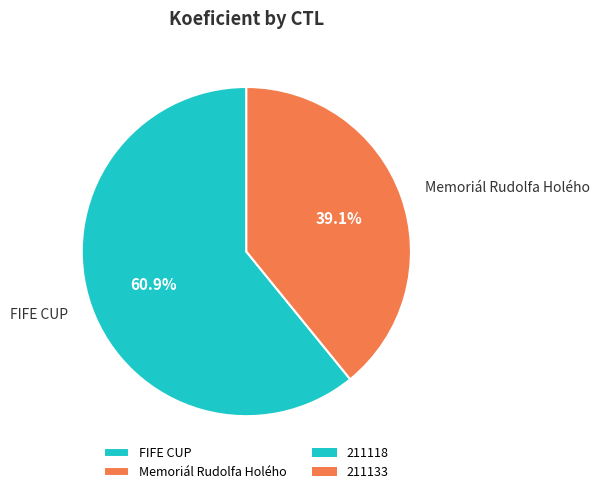

What is the ratio of the value at Memoriál Rudolfa Holého to the value at FIFE CUP?

0.6